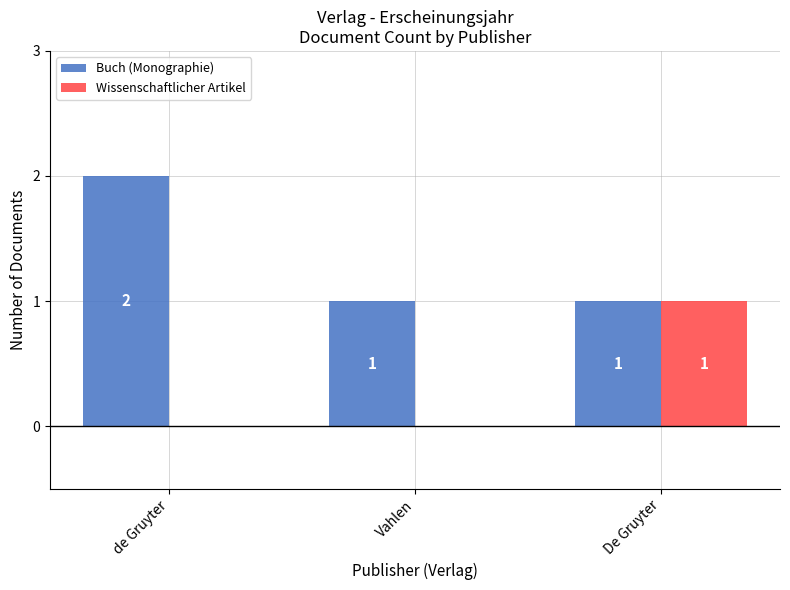

How many data points in Buch (Monographie) are above 1?

1